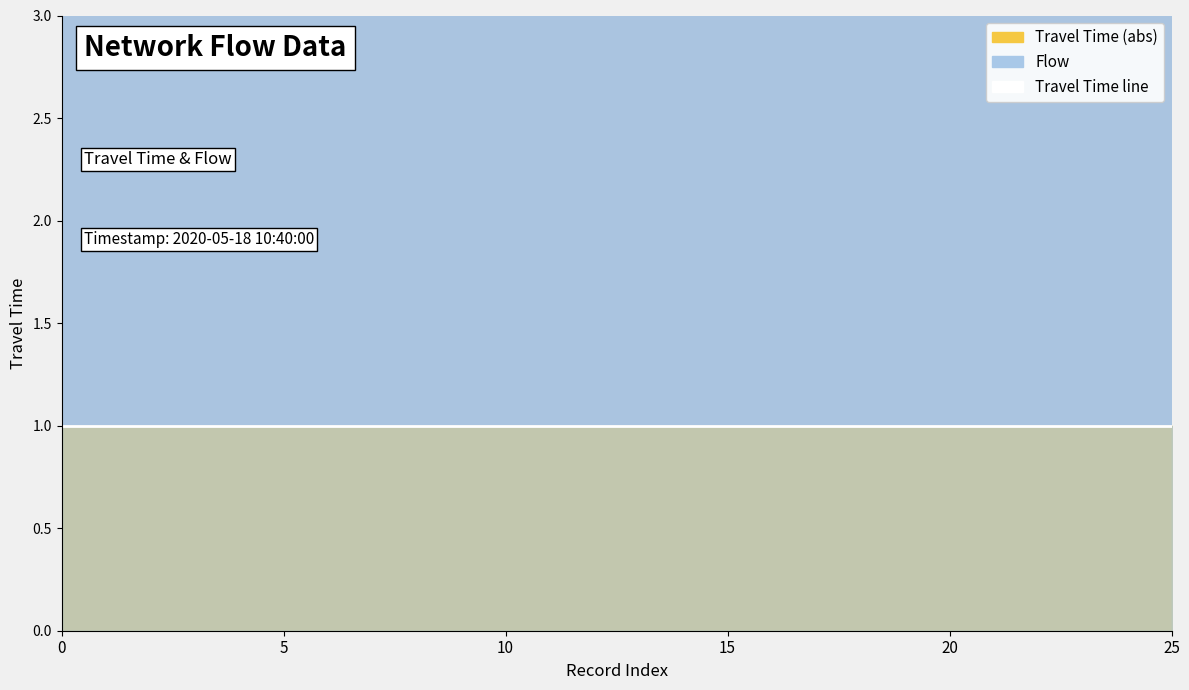

Is it true that Travel Time equals -2 at 21?

False